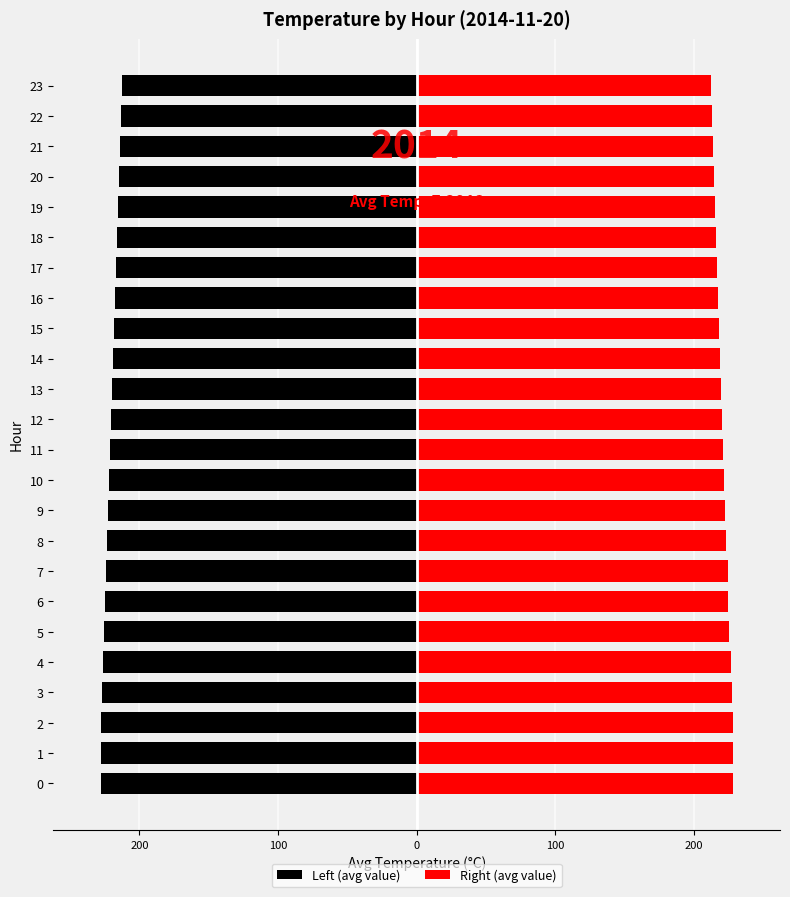

List the series in order of their peak value, highest first.

Right (avg value), Left (avg value)